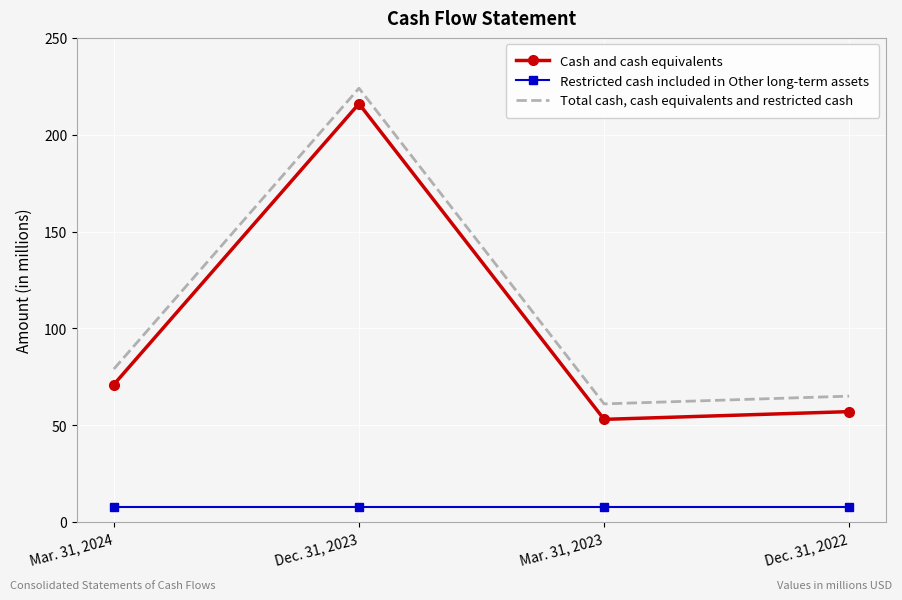

What position from the left is Dec. 31, 2023?

2